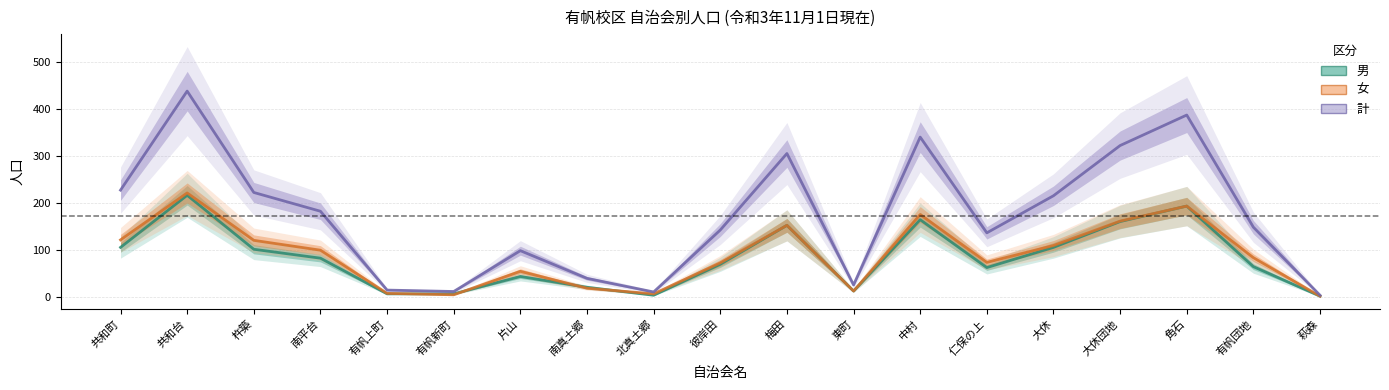

Is the value of 計 at 中村 greater than the value of 女 at 中村?

Yes